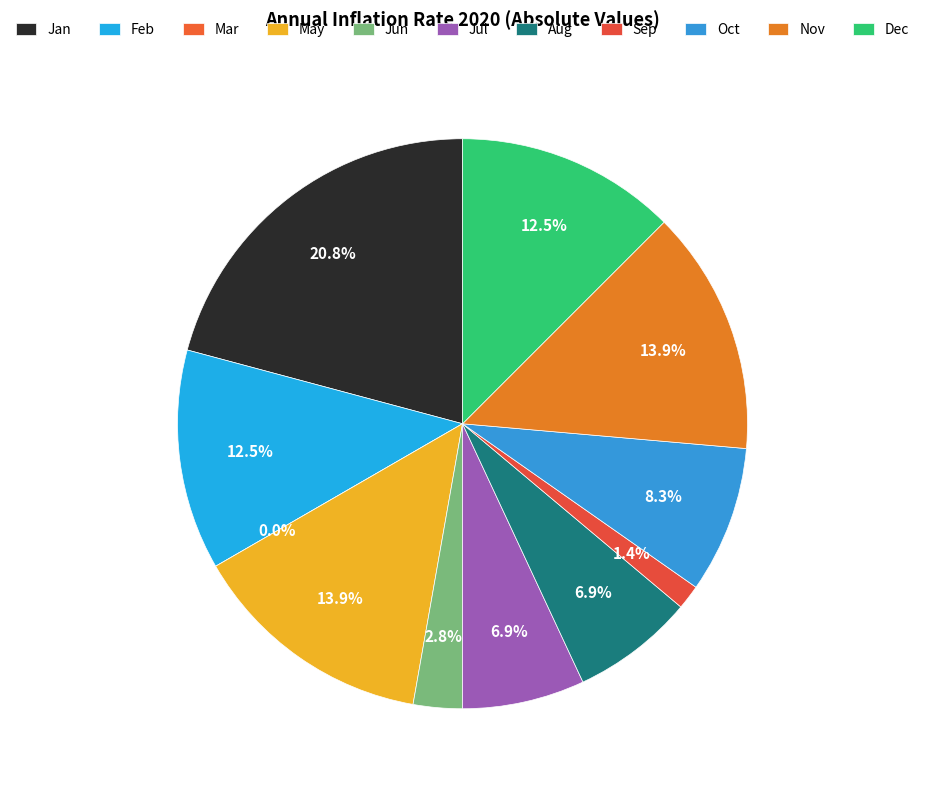

The Jul slice represents 1% of the pie. True or false?

False